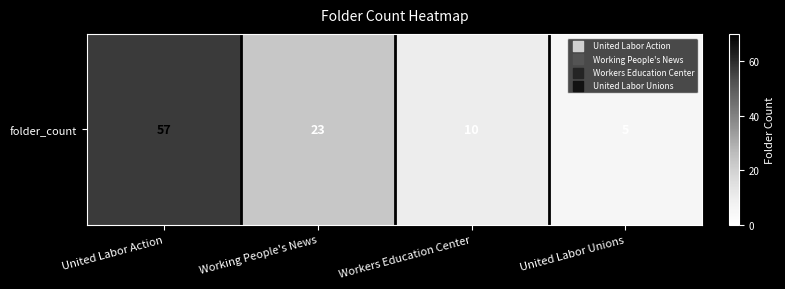

Is it true that the value at United Labor Action is 57?

True